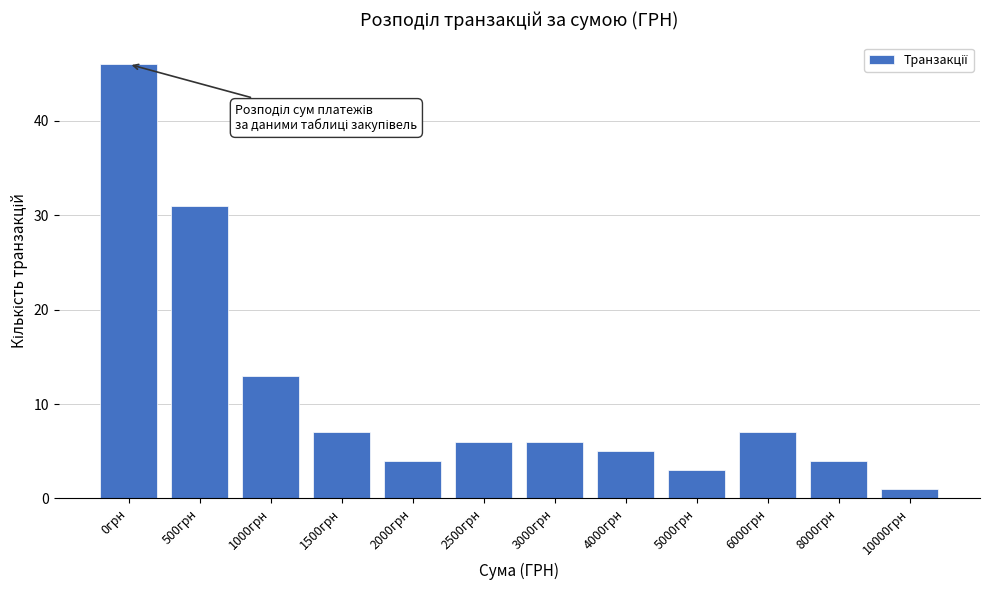

Reading right to left, what are all the values shown in this chart?

1	4	7	3	5	6	6	4	7	13	31	46